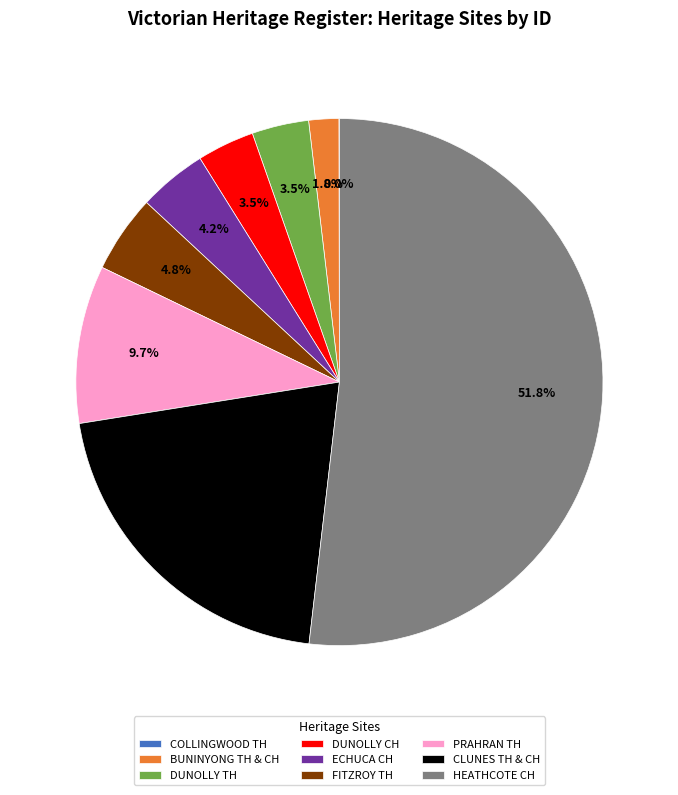

Is HEATHCOTE CH the majority of the pie?

Yes